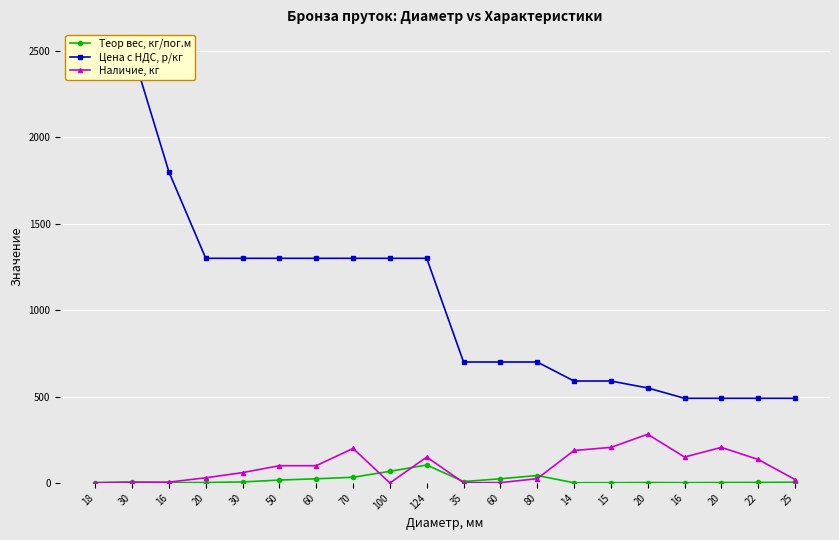

At which category is the sum across all series the highest?

30